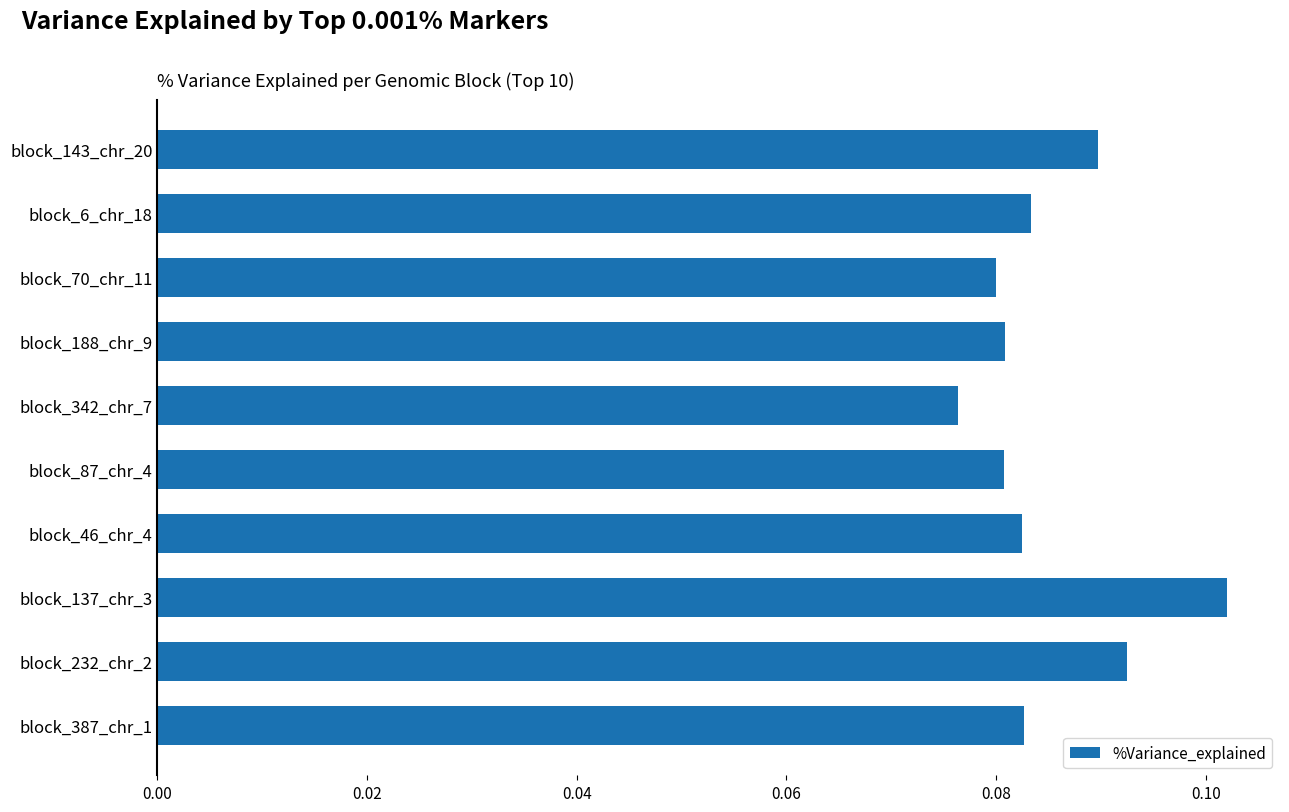

What is the sum of all values?

0.9